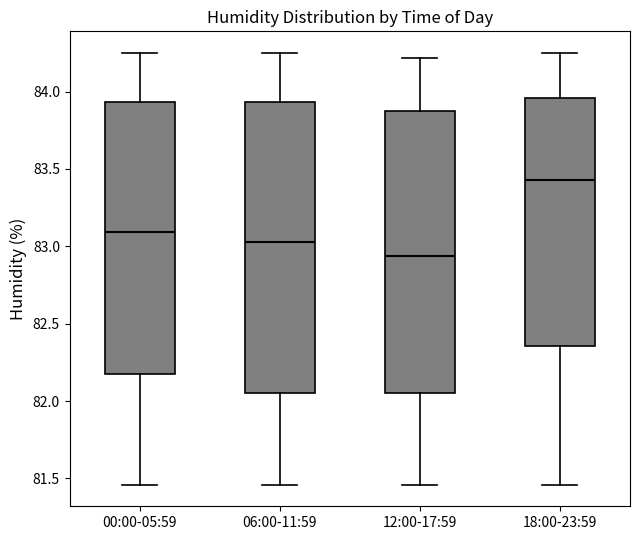

Where is the upper edge of the box for 18:00-23:59 on the y-axis? The values are not printed on the chart, so give them approximately, as read against the axis.

83.95